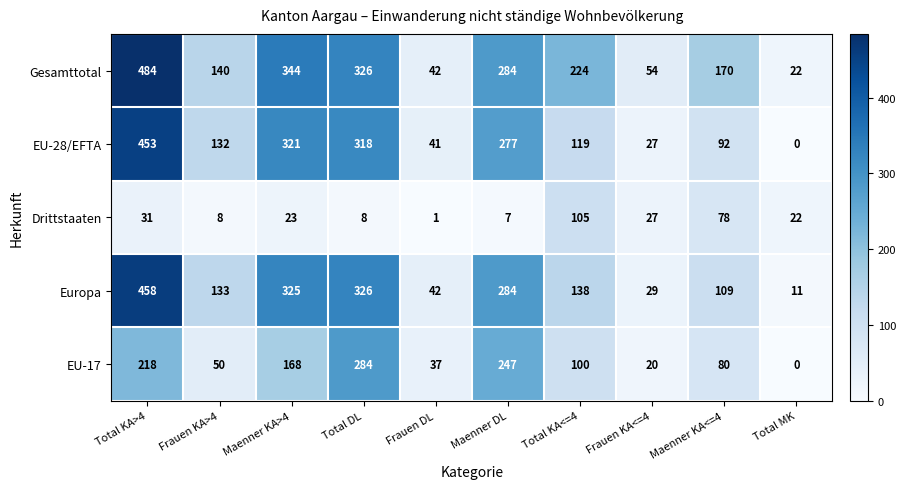

Is it true that EU-17 equals 363 at Total KA>4?

False